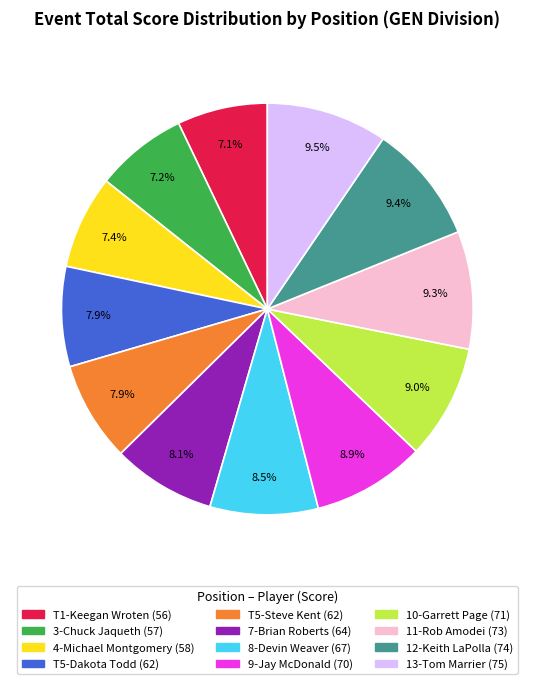

Count the number of slices in the pie.

12